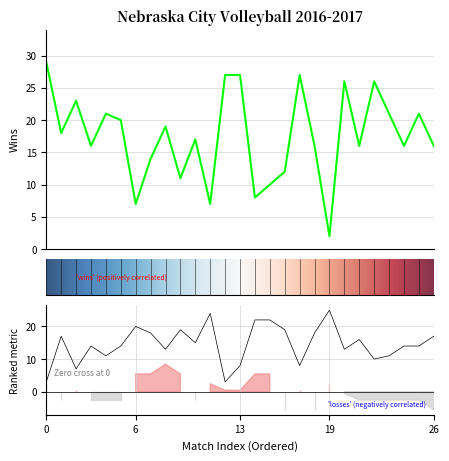

Which series has the largest range (max minus min)?

wins